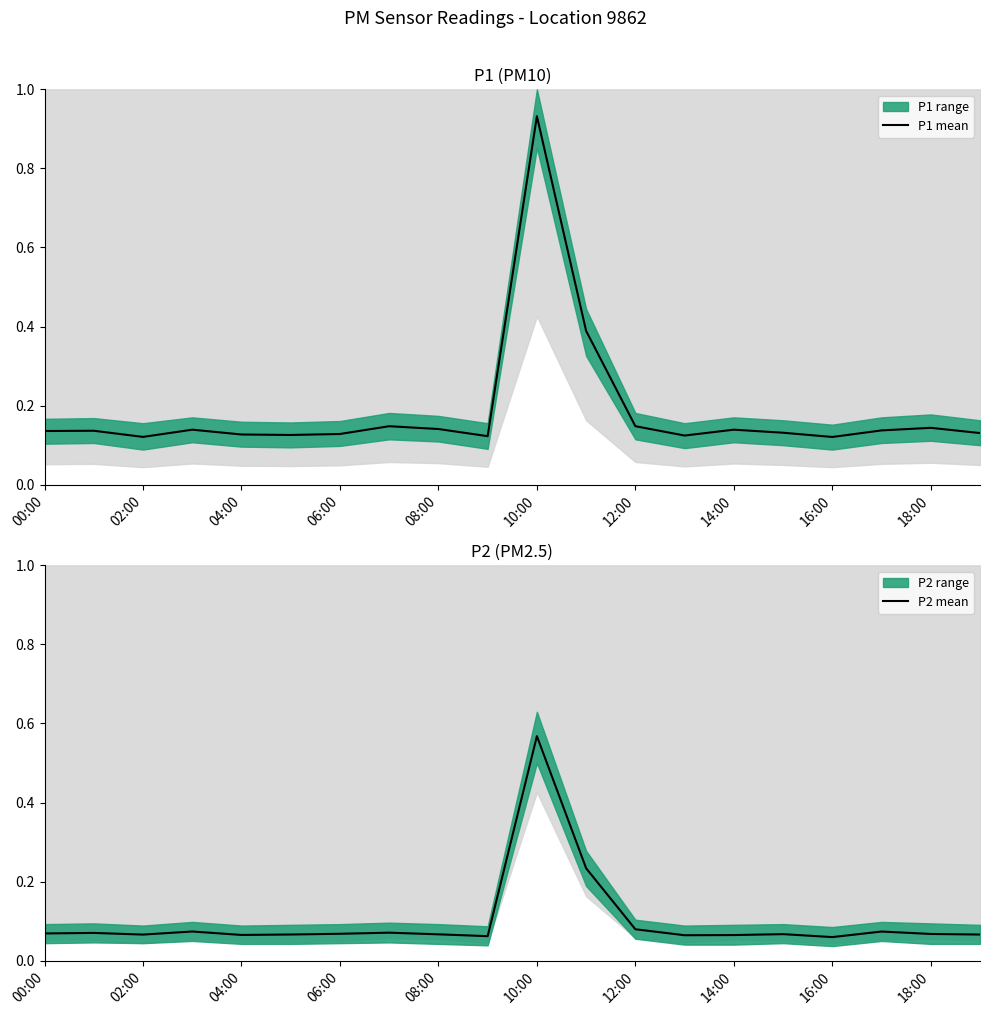

The value of P1 mean at 08:00 is 0.2. True or false?

False